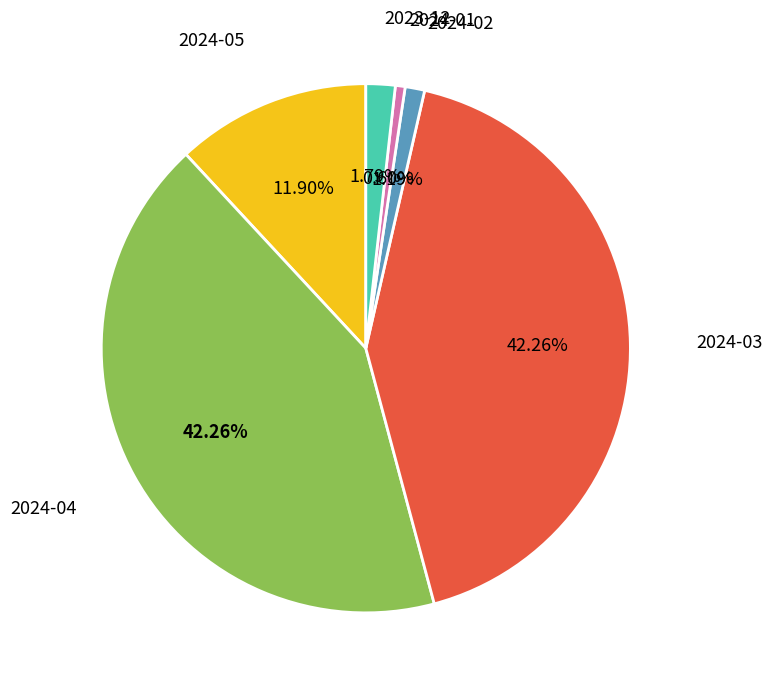

Between 2024-01 and 2024-03, which is larger?

2024-03